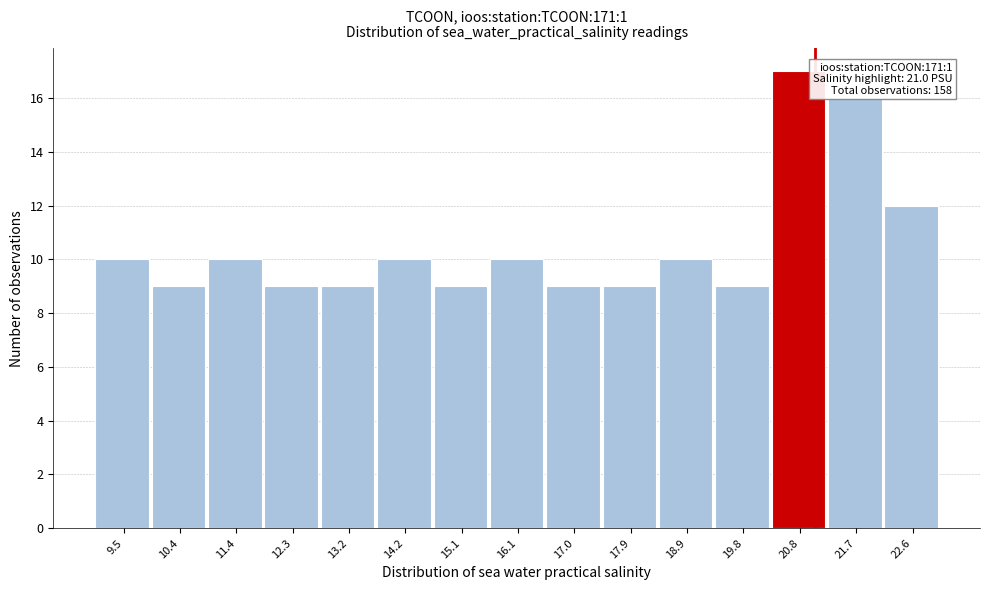

Which range on the x-axis has the tallest bar?

20.28 to 21.22